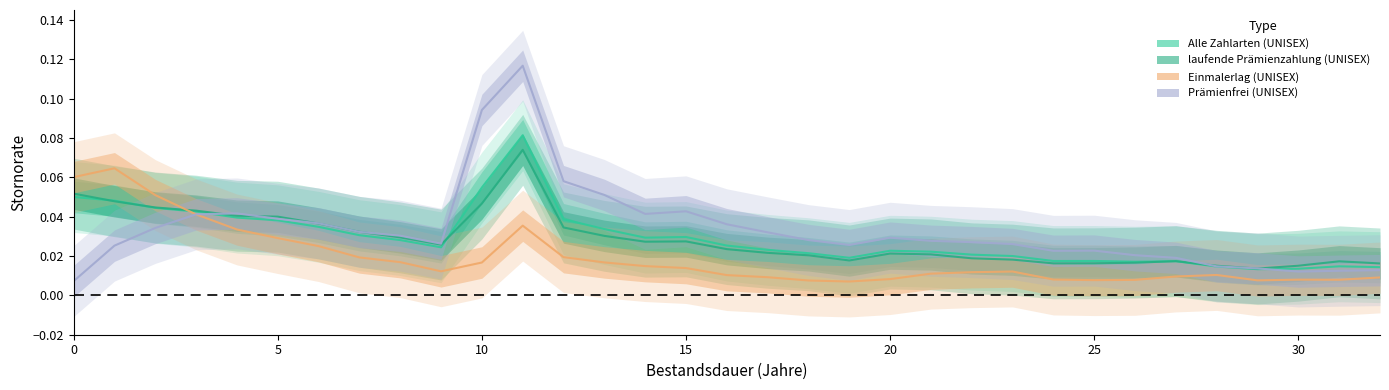

Between 18 and 8, which is larger?

8